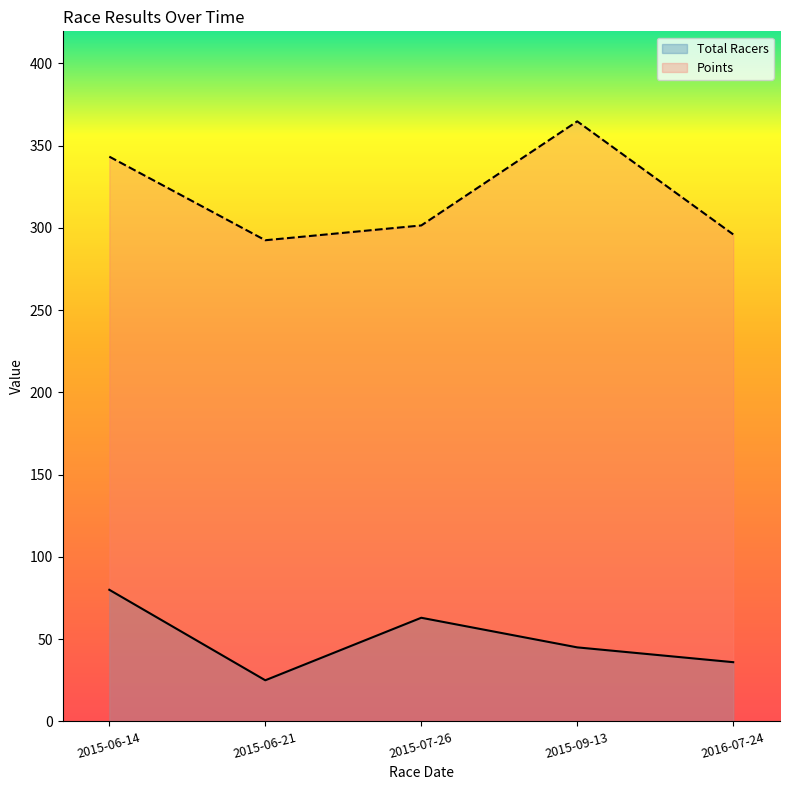

At which label does Points reach its peak?

2015-09-13